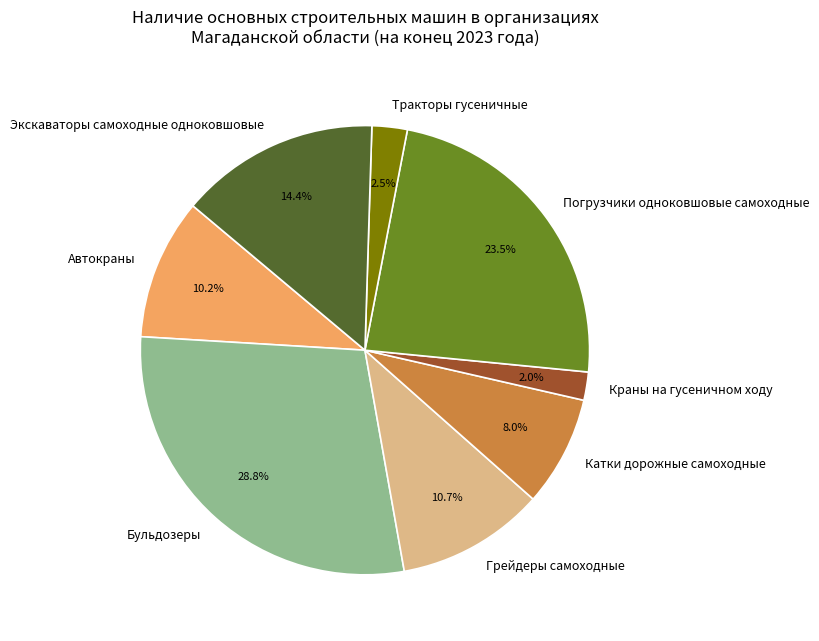

Count the number of slices in the pie.

8